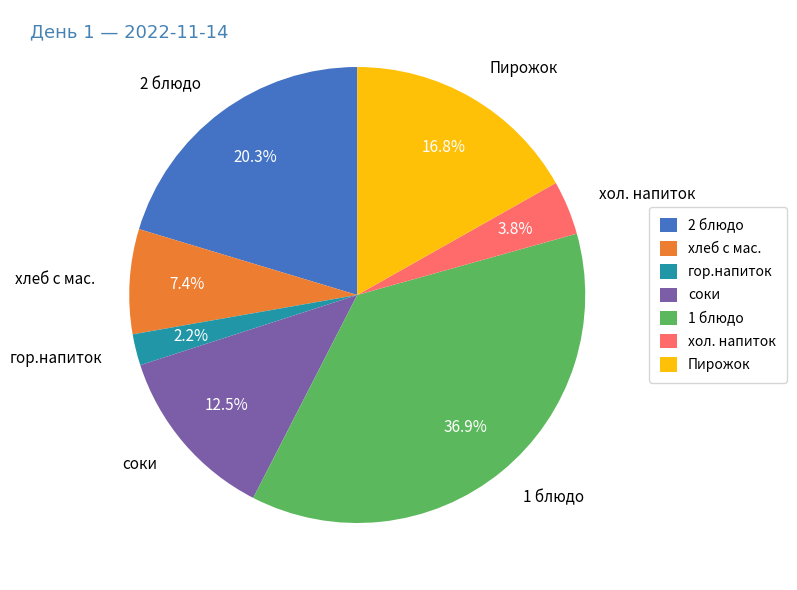

Which slice is the smallest?

гор.напиток